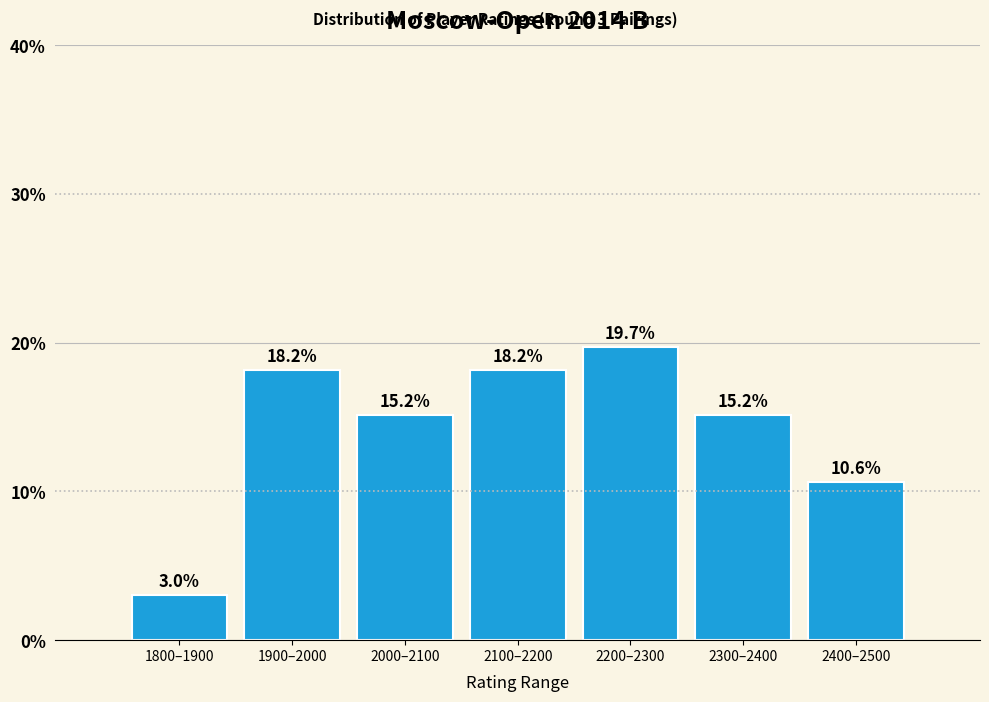

Reading left to right, what are all the values shown in this chart?

3.0	18.2	15.2	18.2	19.7	15.2	10.6